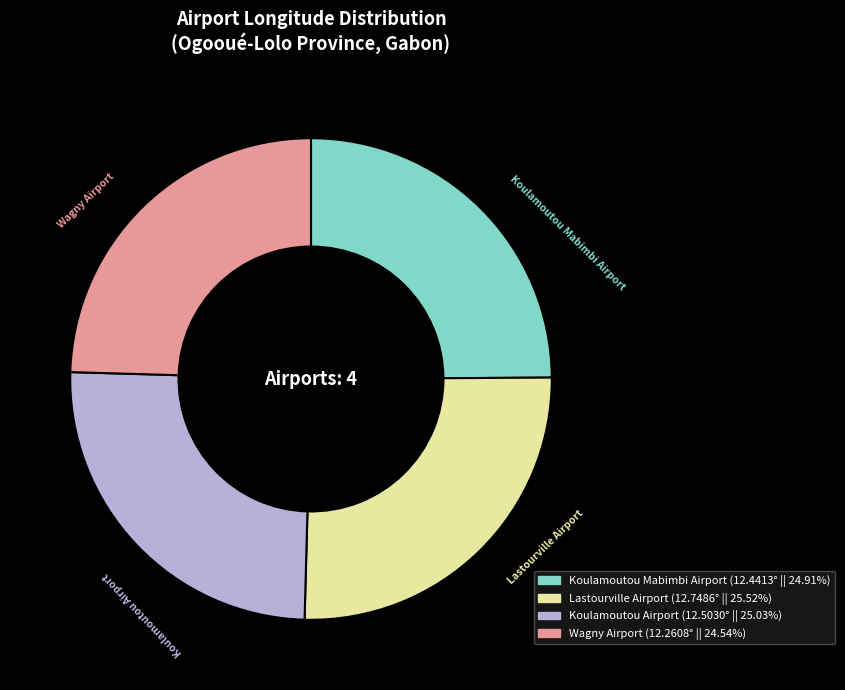

True or false: Wagny Airport accounts for 25% of the total.

True